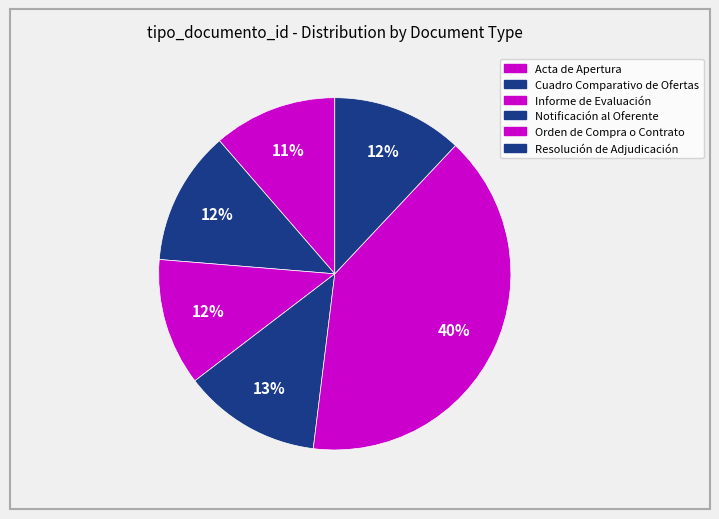

How many segments does this pie chart have?

6